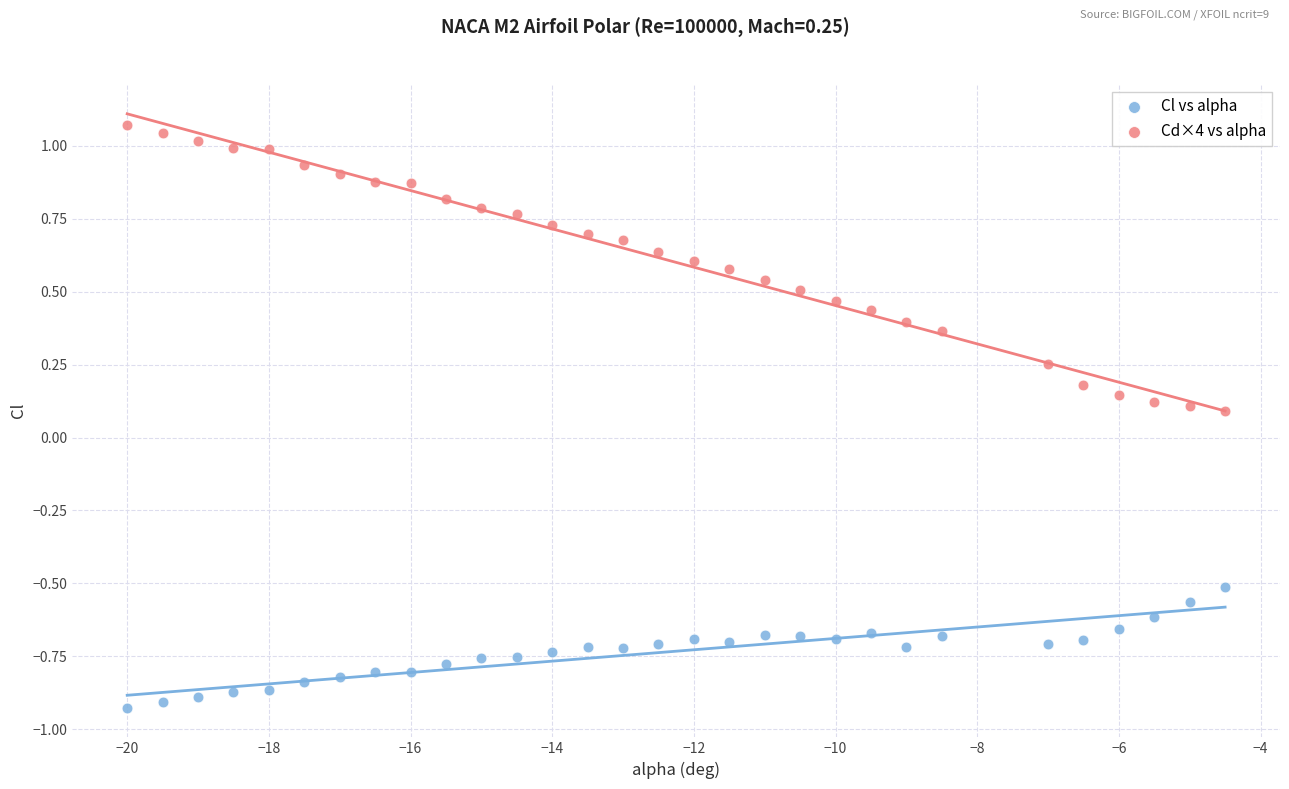

Which series contains the highest Y value?

Cd×4 vs alpha